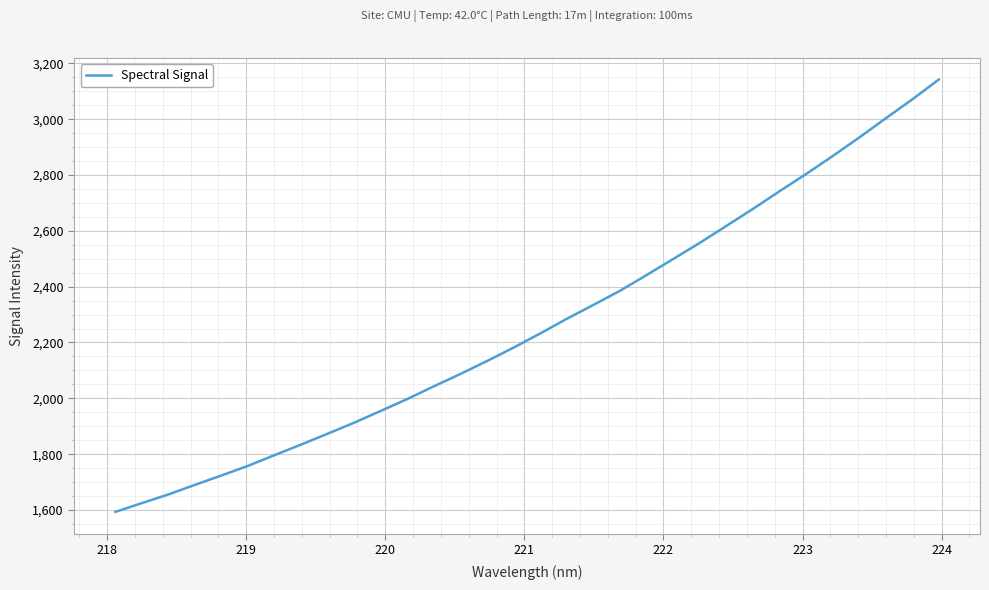

True or false: there are more than 0 points higher than both neighbors.

False